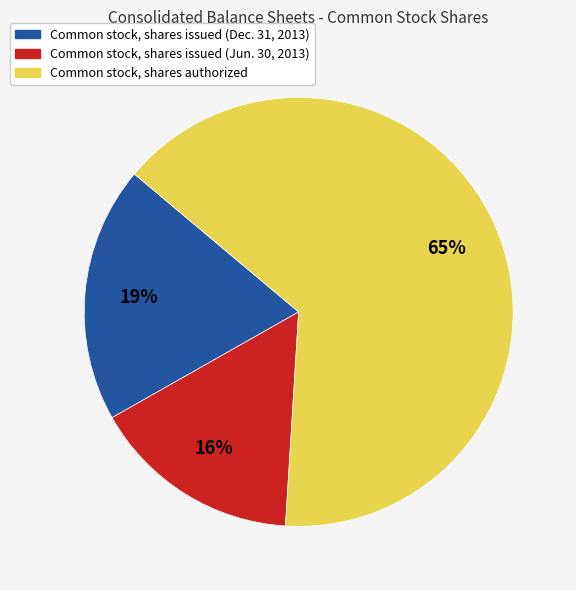

How many slices are in this pie chart?

3